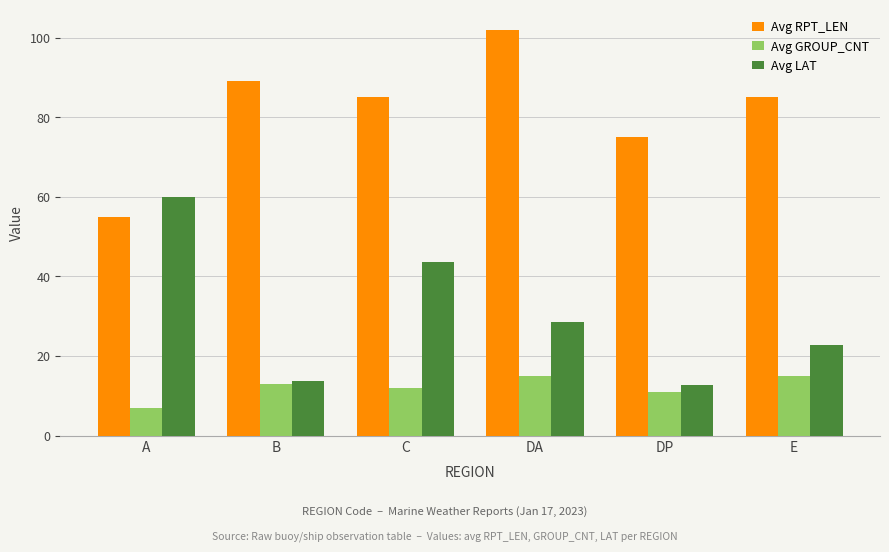

How many bars are there in total?

18